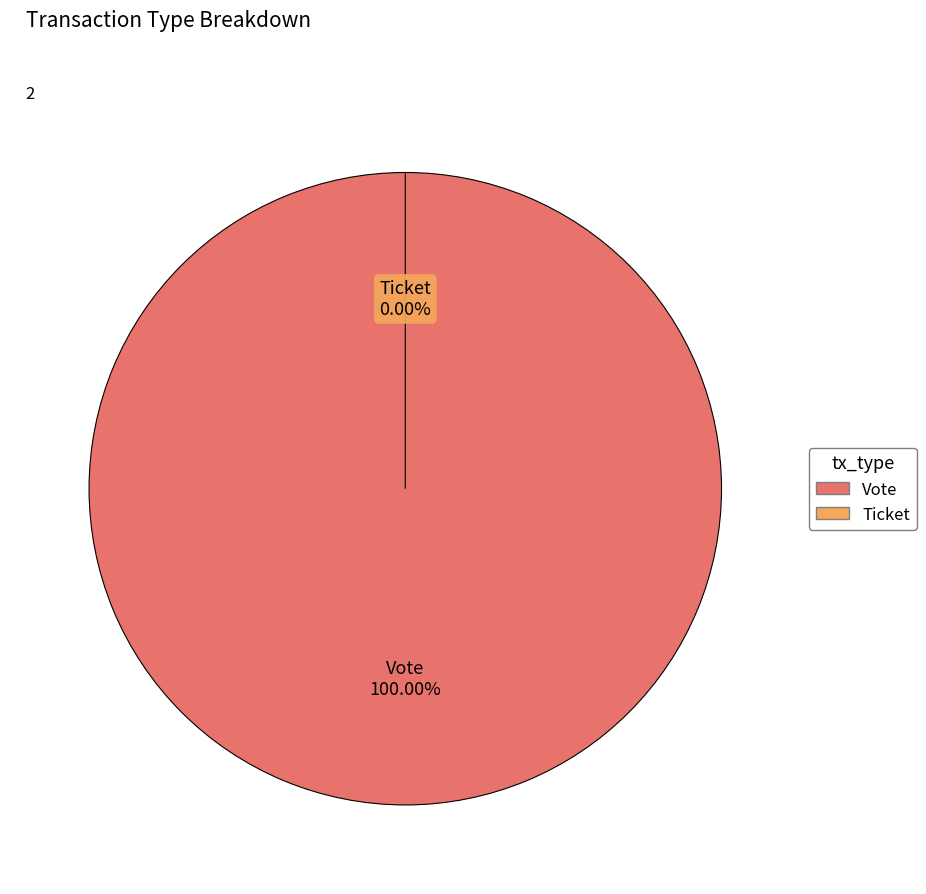

What percentage is the Vote slice, to the nearest percent?

100%